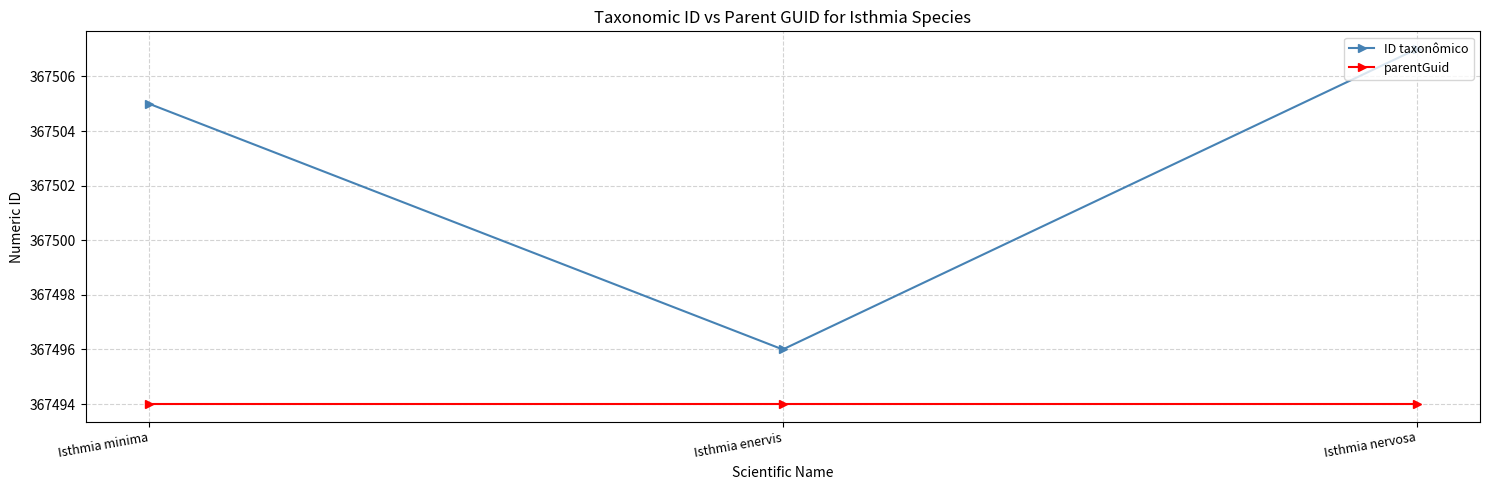

What is the maximum value for ID taxonômico?

367507